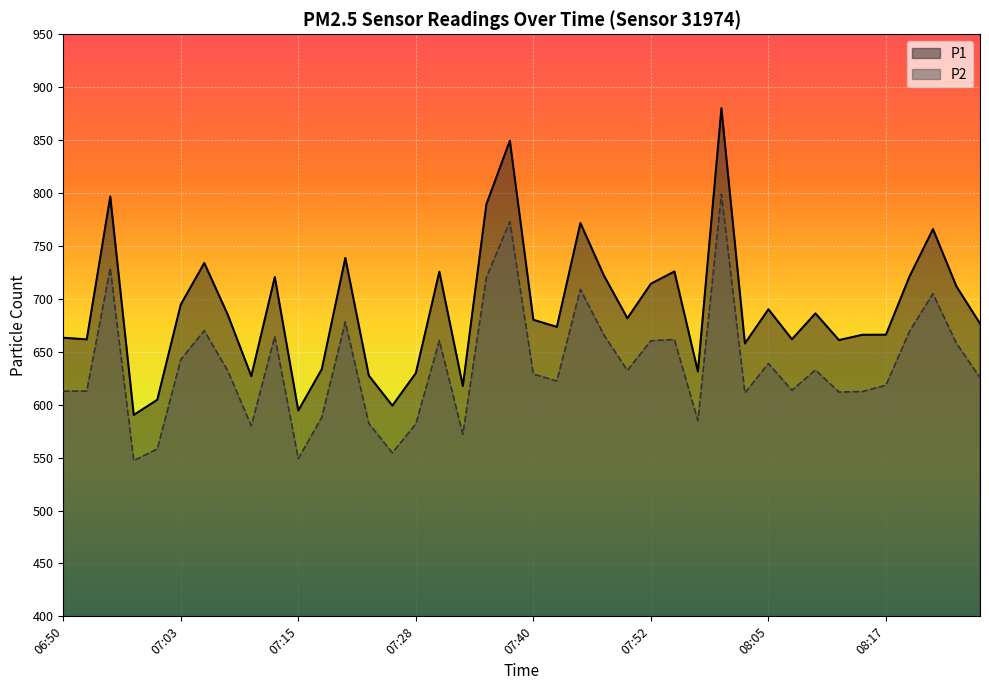

Is it true that P2 equals 799.0 at 08:00?

True